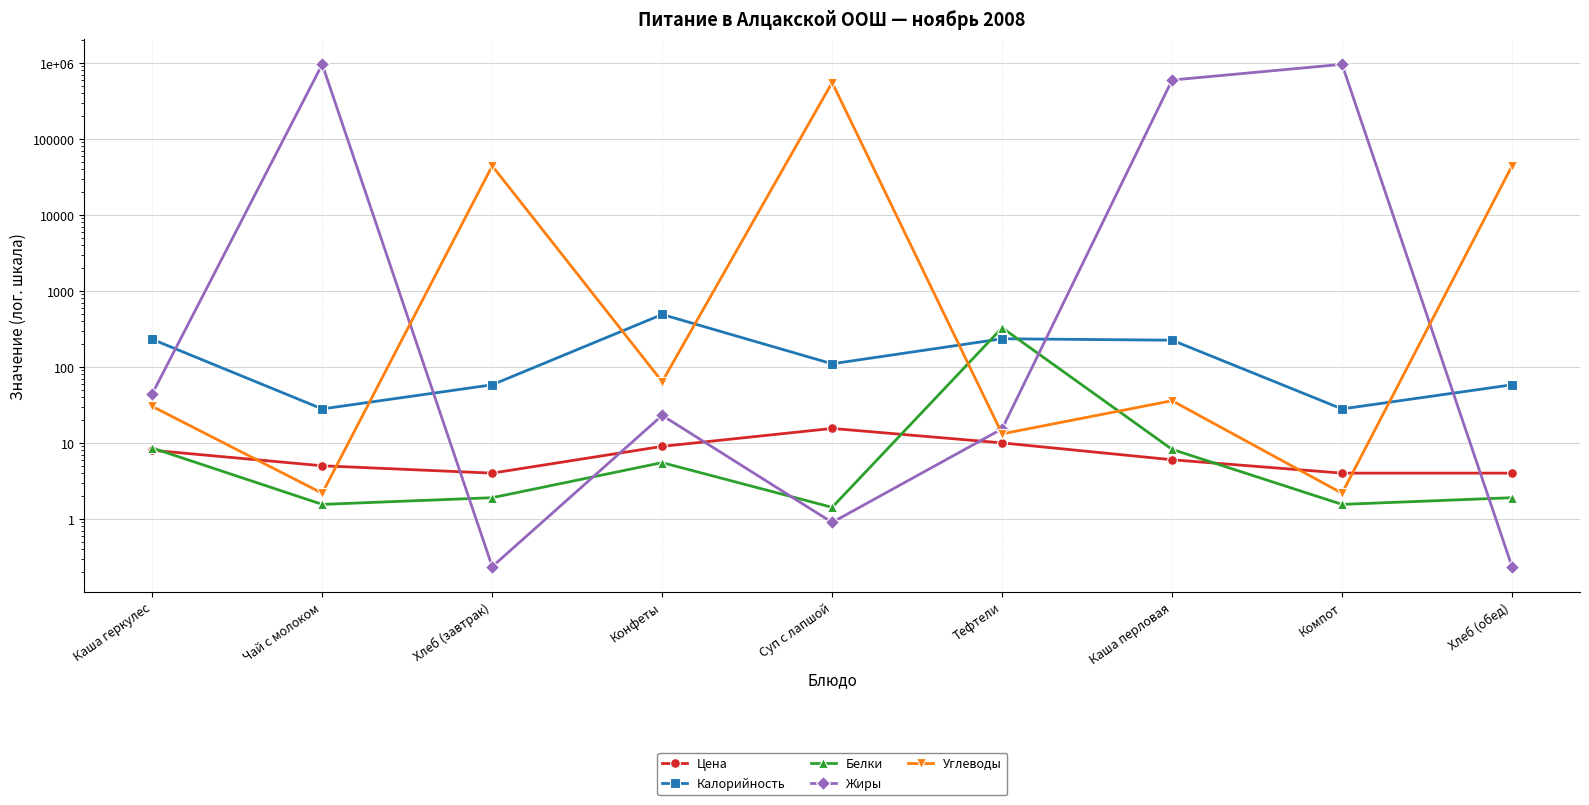

What is the average value of the Калорийность series?

162.5